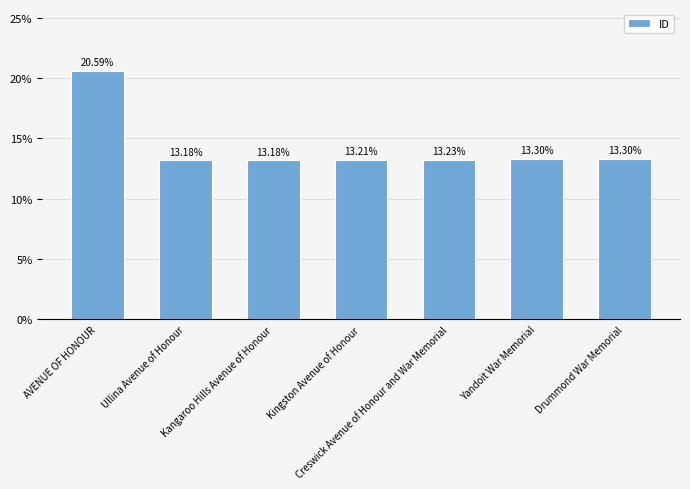

What is the difference between the maximum and minimum values?

7.4